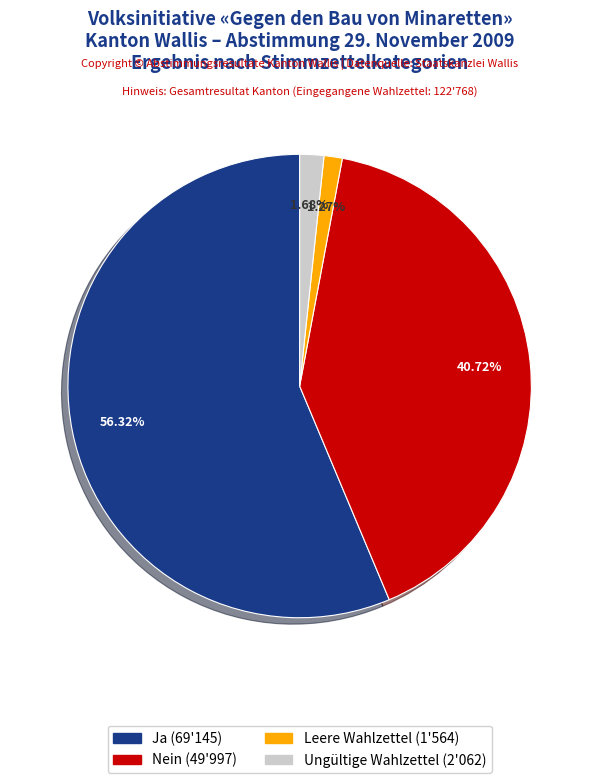

Does any single category account for the majority?

Yes